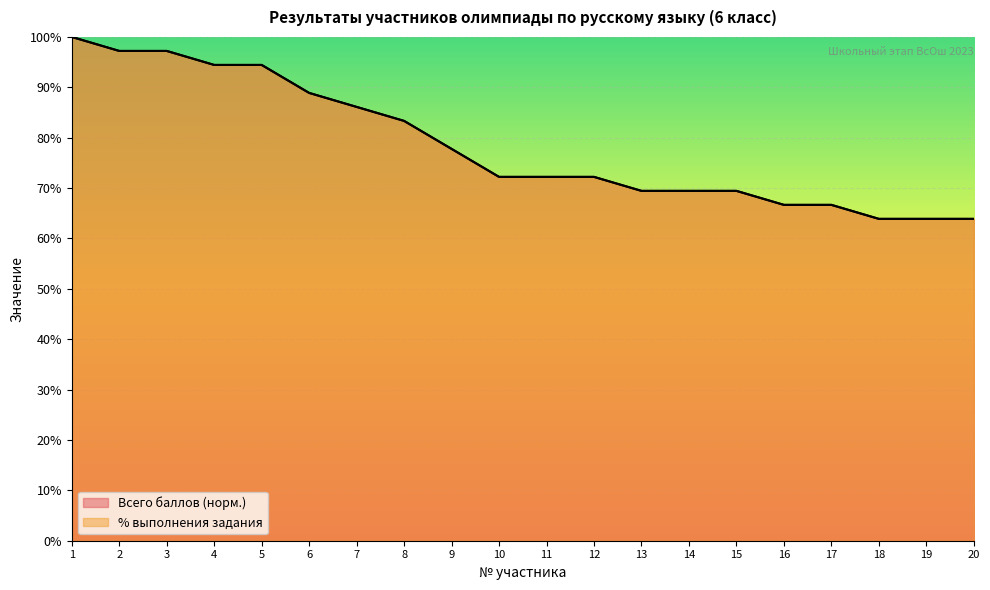

True or false: Всего баллов and % выполнения задания intersect in this chart.

False